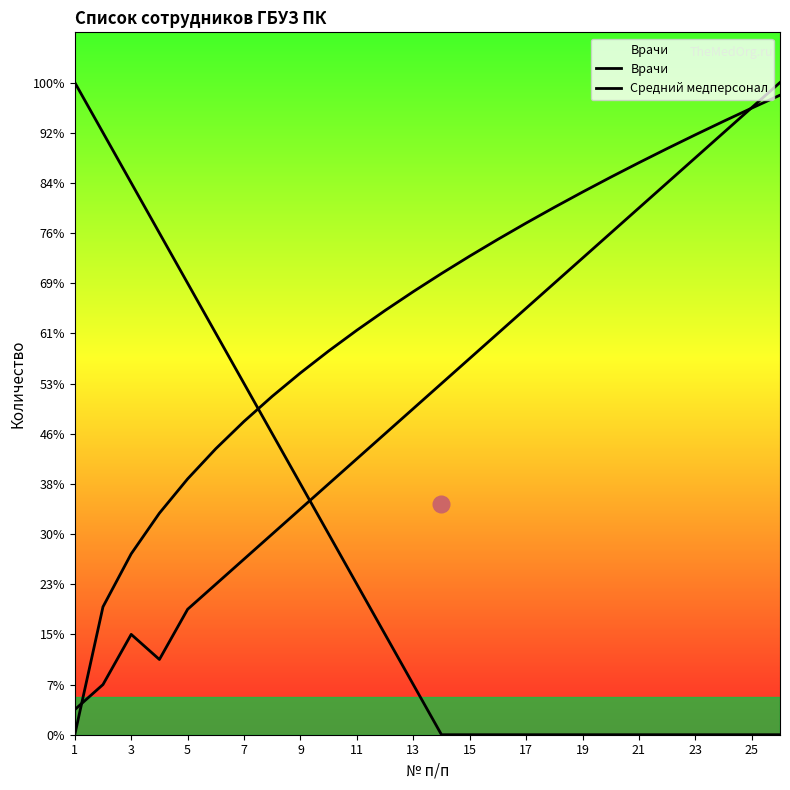

Reading right to left, list all the values displayed in this chart.

Врачи: 0.0	0.0	0.0	0.0	0.0	0.0	0.0	0.0	0.0	0.0	0.0	0.0	0.0	2.0	4.0	6.0	8.0	10.0	12.0	14.0	16.0	18.0	20.0	22.0	24.0	26.0
Средний медперсонал: 25.5	25.0	24.5	23.9	23.4	22.8	22.2	21.6	21.0	20.4	19.7	19.1	18.4	17.7	16.9	16.1	15.3	14.4	13.5	12.5	11.4	10.2	8.8	7.2	5.1	0.0